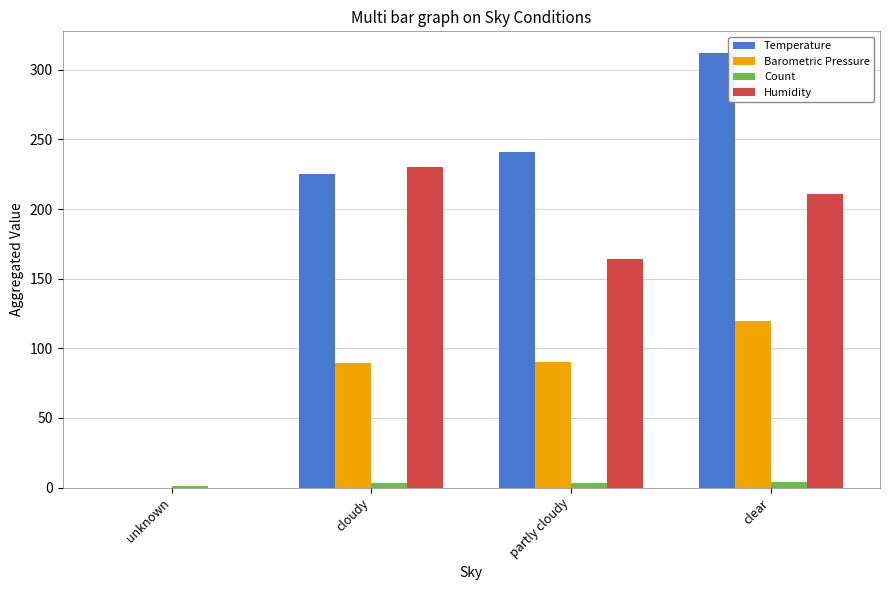

Which series has the largest total across all categories?

Temperature